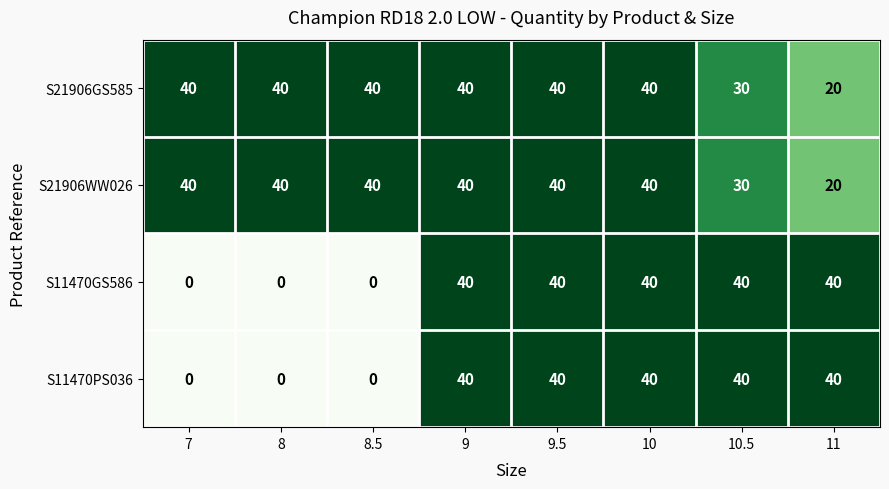

How many distinct data groups are displayed?

4